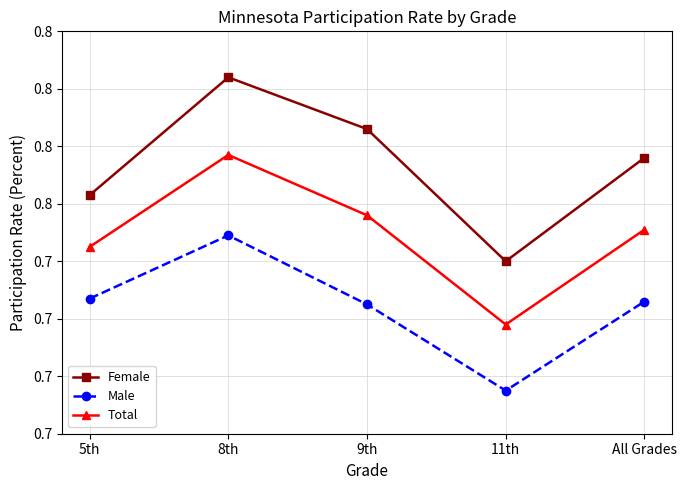

True or false: Male and Female intersect in this chart.

False